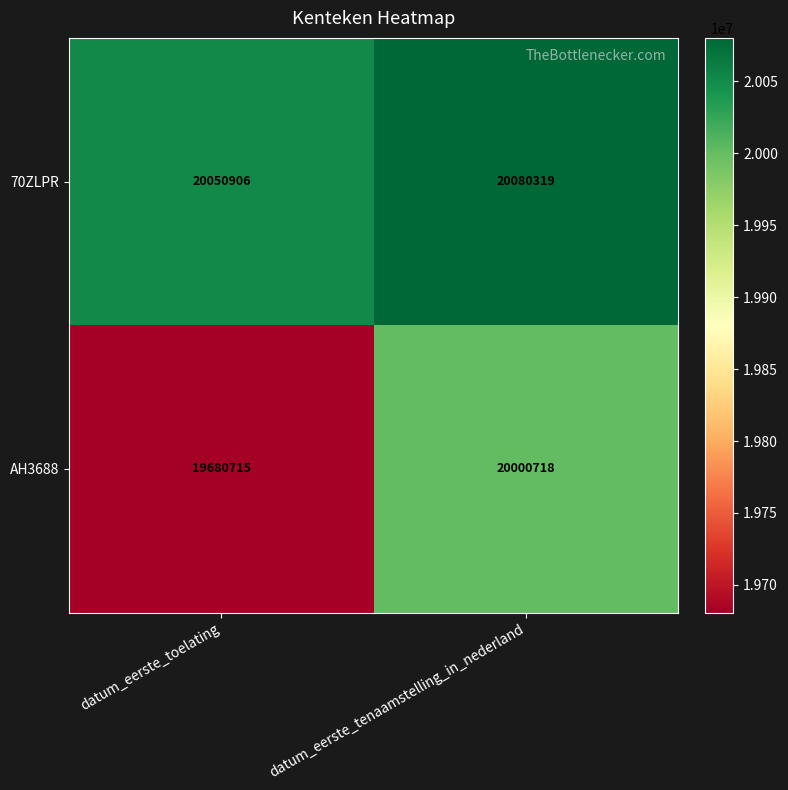

List the series in order of their peak value, highest first.

70ZLPR, AH3688